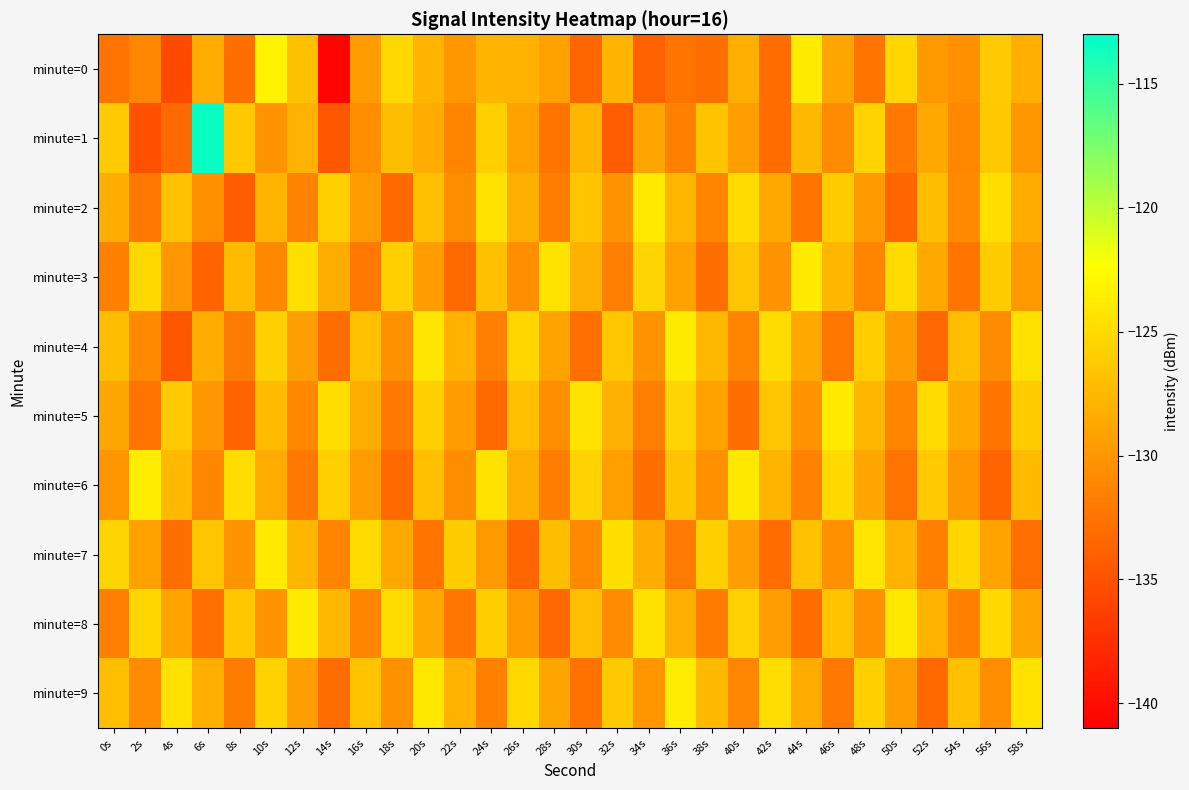

How many data points does each series have?

30